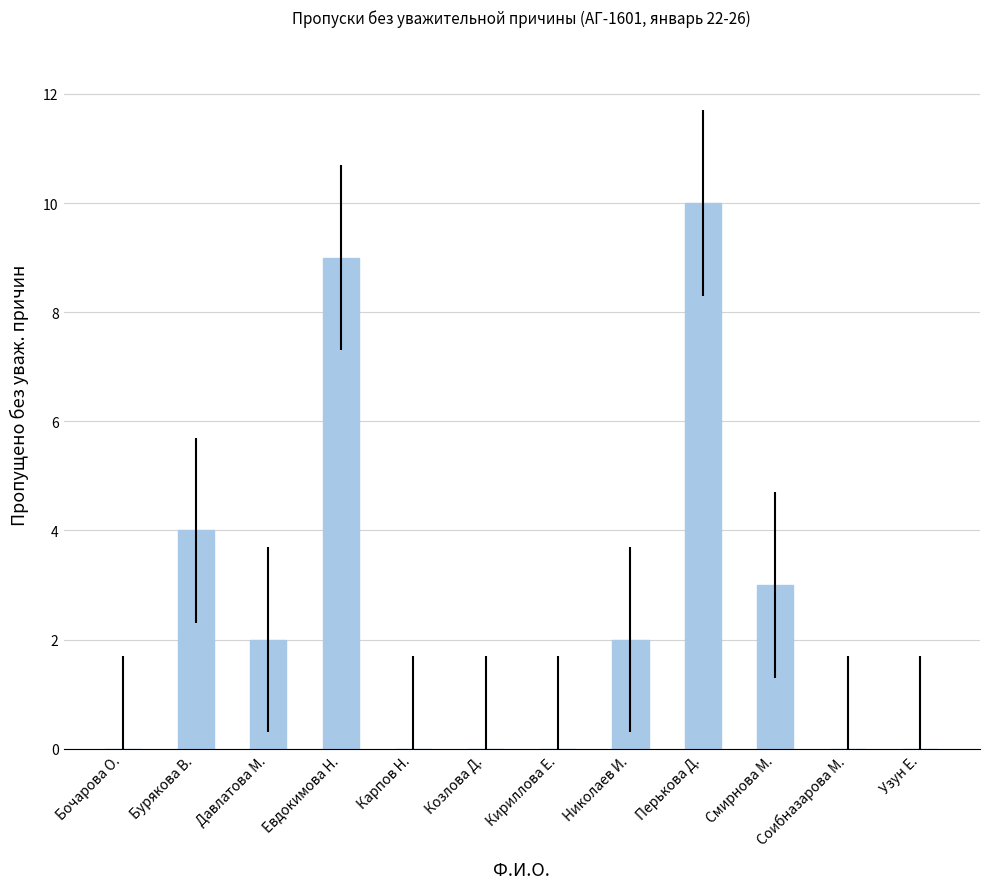

The value at Перькова Д. is 5. True or false?

False